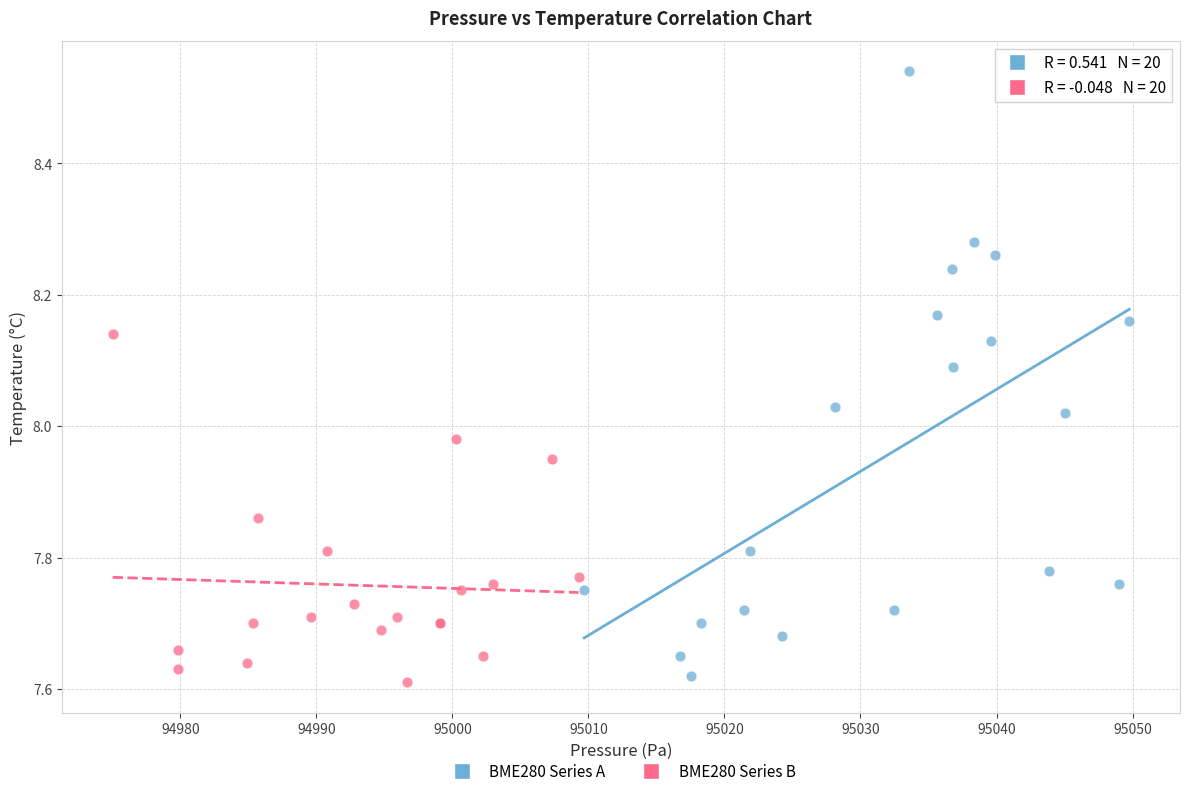

Which series reaches the maximum Y coordinate?

BME280 Series A